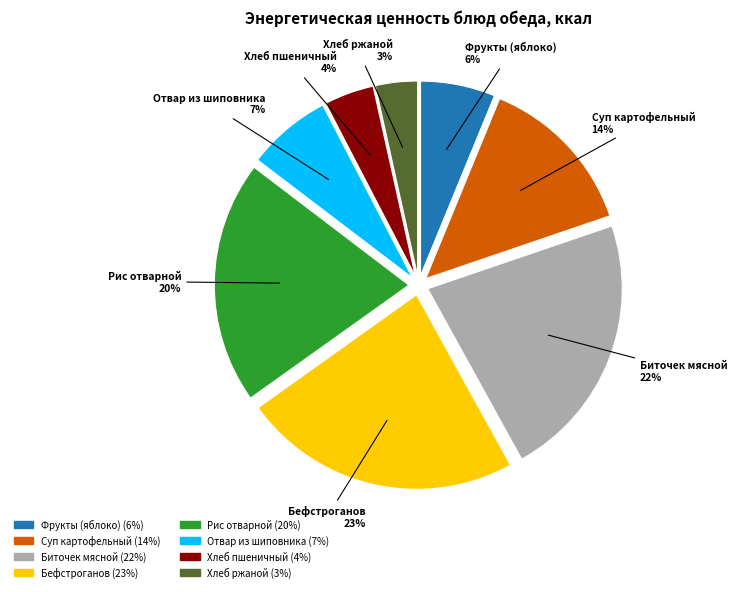

Count the number of slices in the pie.

8